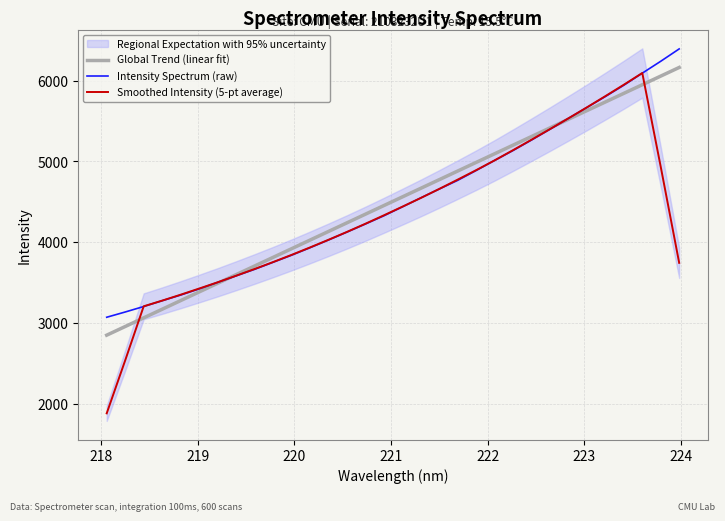

List the series in order of their peak value, lowest first.

Smoothed Intensity (5-pt average), Global Trend (linear fit), Intensity Spectrum (raw)